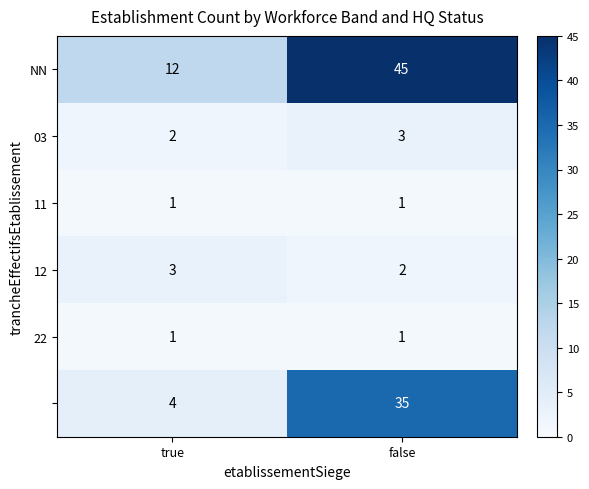

What is the difference between the highest and lowest values at false?

44